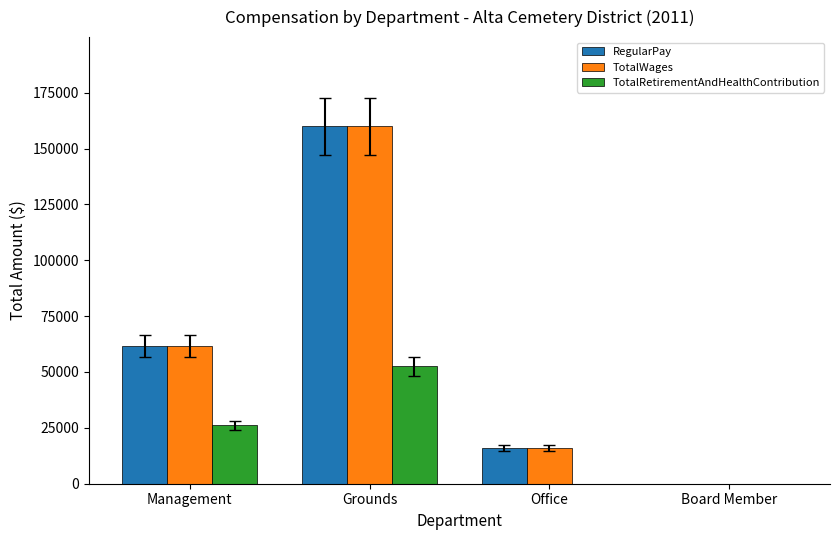

What is the greatest value displayed?

159894